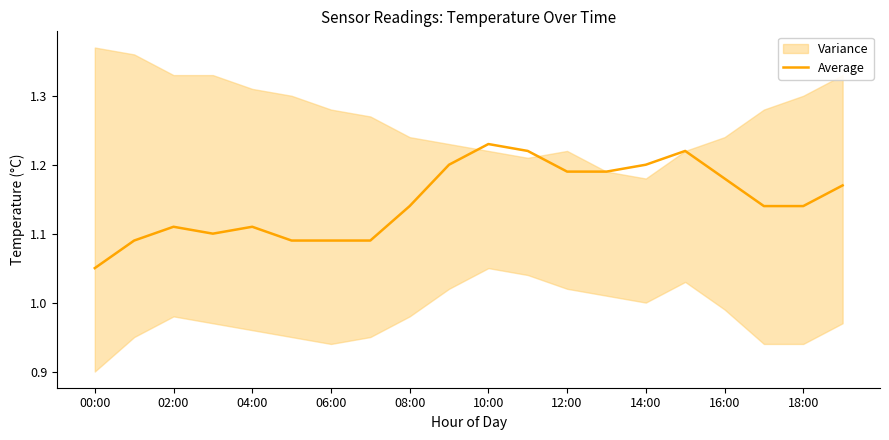

How many interior local peaks (higher than both neighbors) does the data have?

4